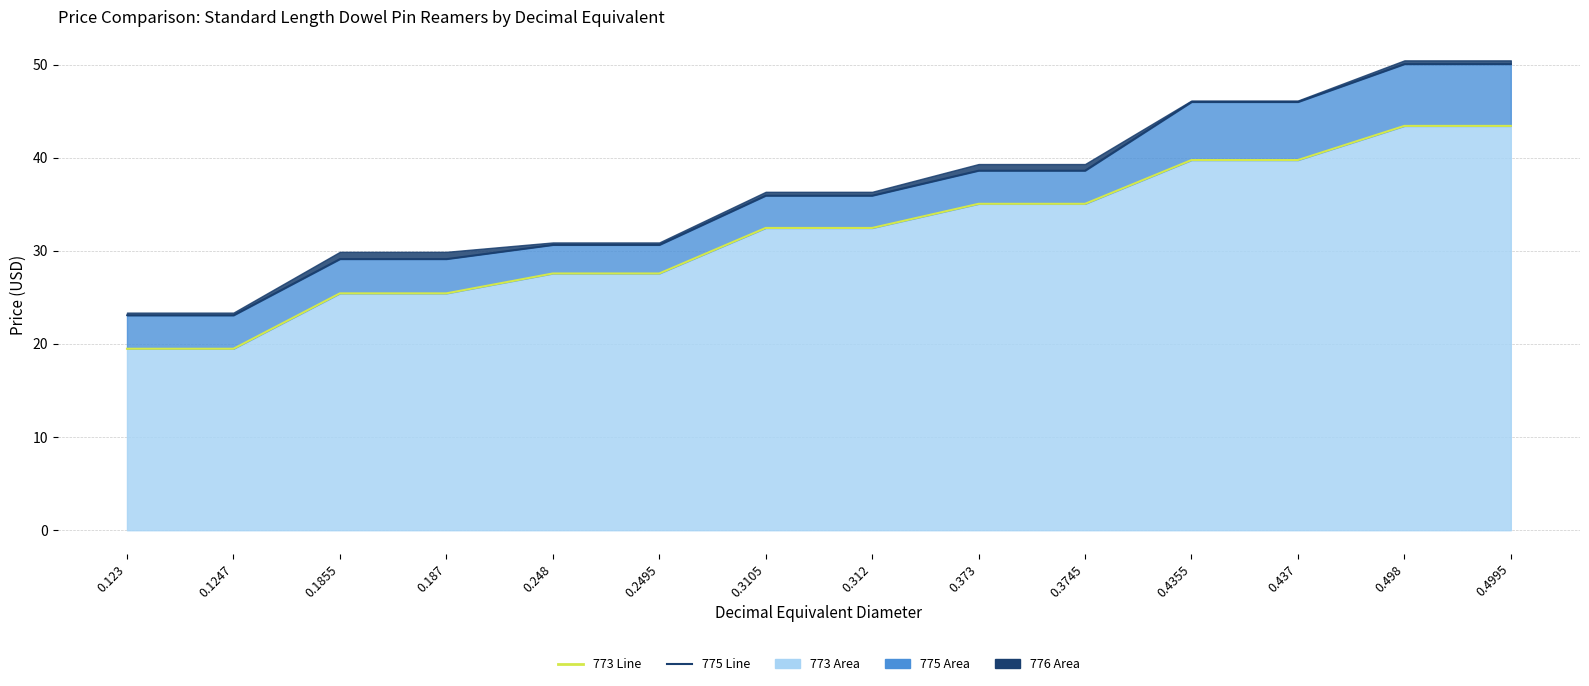

True or false: Type 773 Line has a value of 12.0 at 0.123.

False